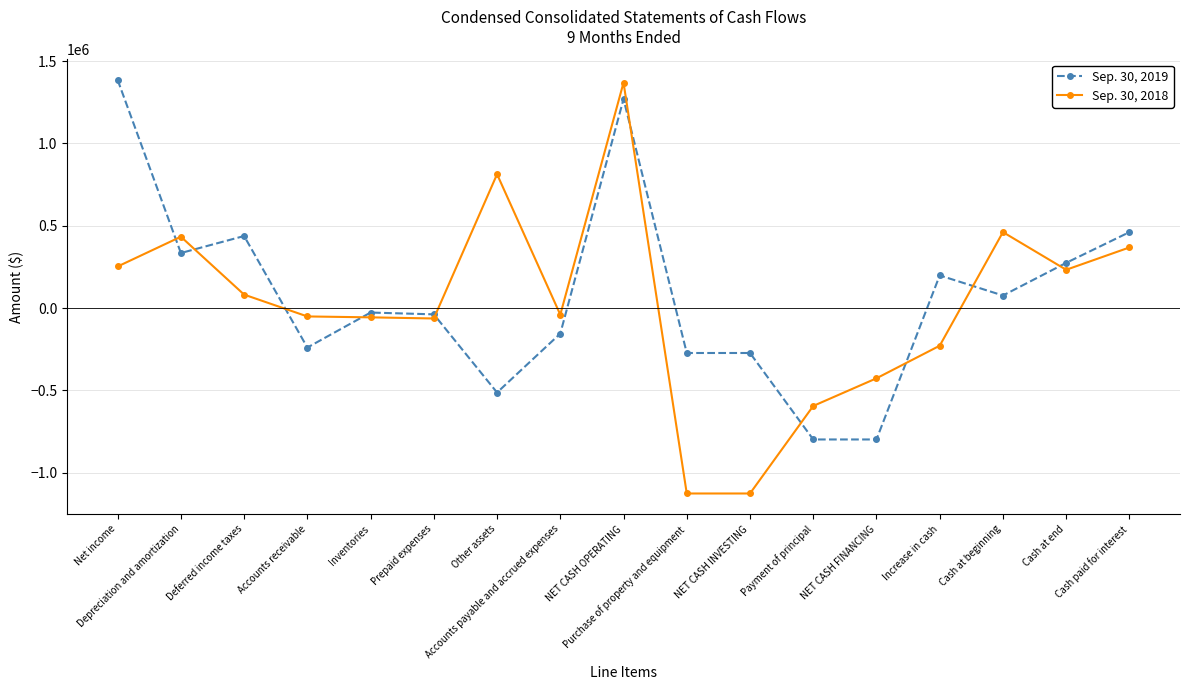

What is the total value across all series at NET CASH FINANCING?

-1224441